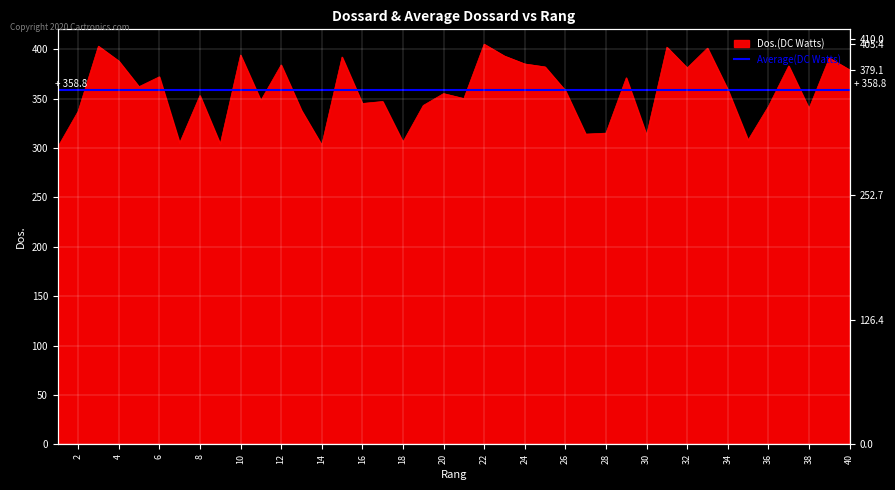

At which category does the data reach its first local peak?

3